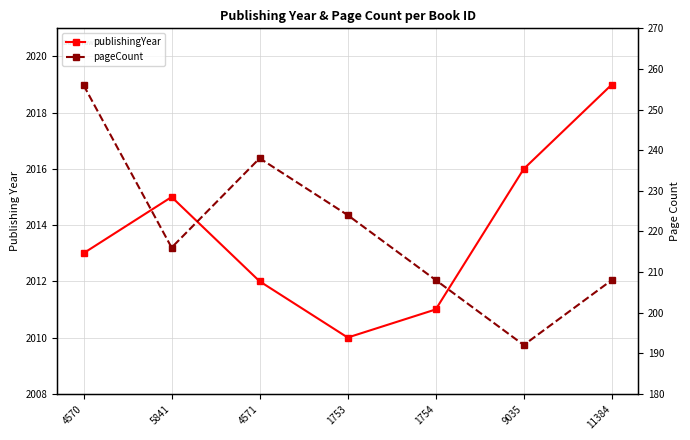

Is it true that pageCount equals 348 at 4571?

False